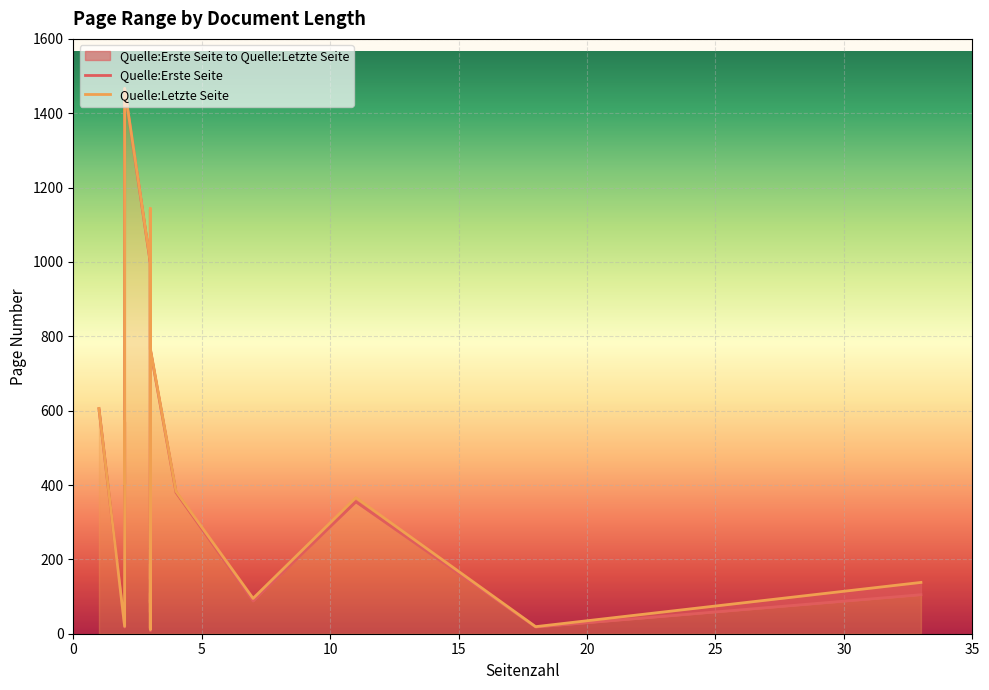

At which label does Quelle:Erste Seite reach its minimum?

3